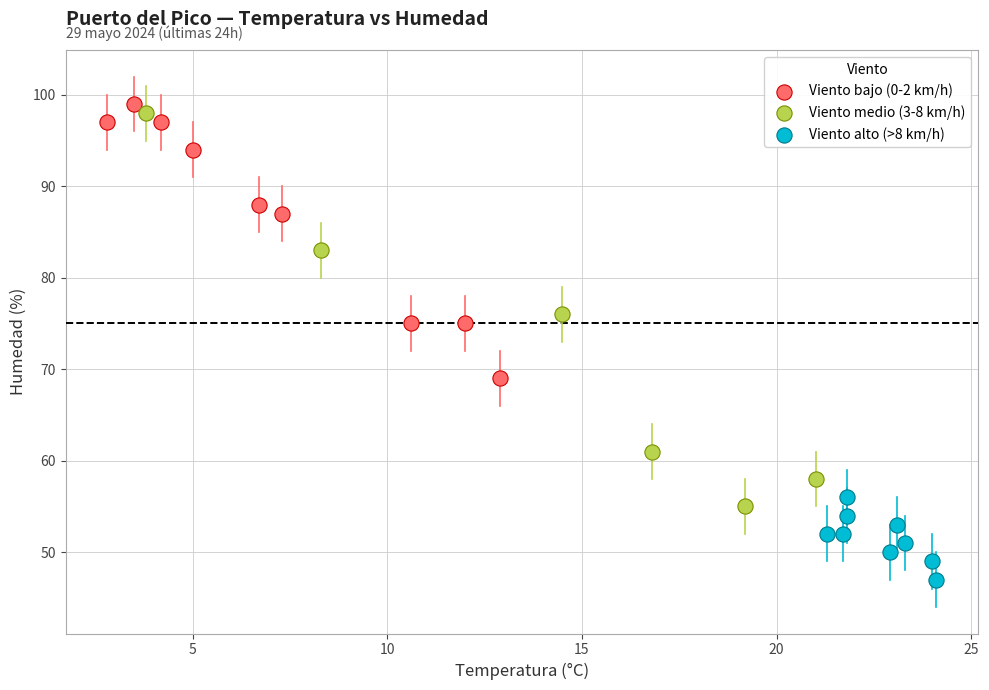

Which series contains the highest Y value?

Viento bajo (0-2 km/h)